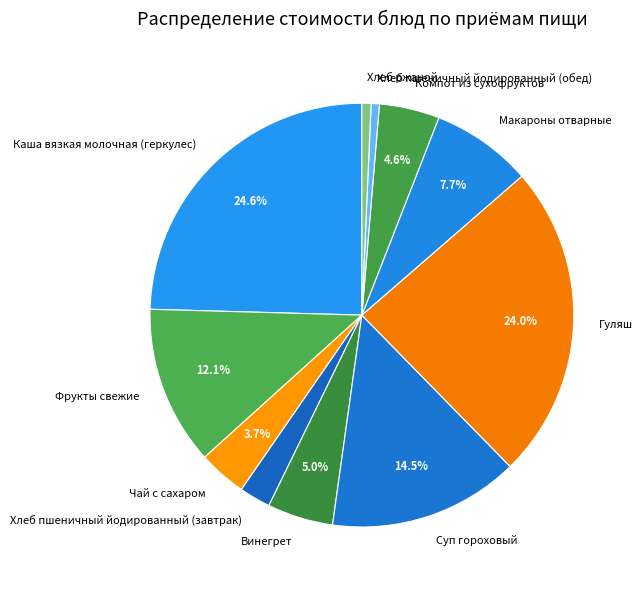

Which category has the biggest portion of the pie?

Каша вязкая молочная (геркулес)